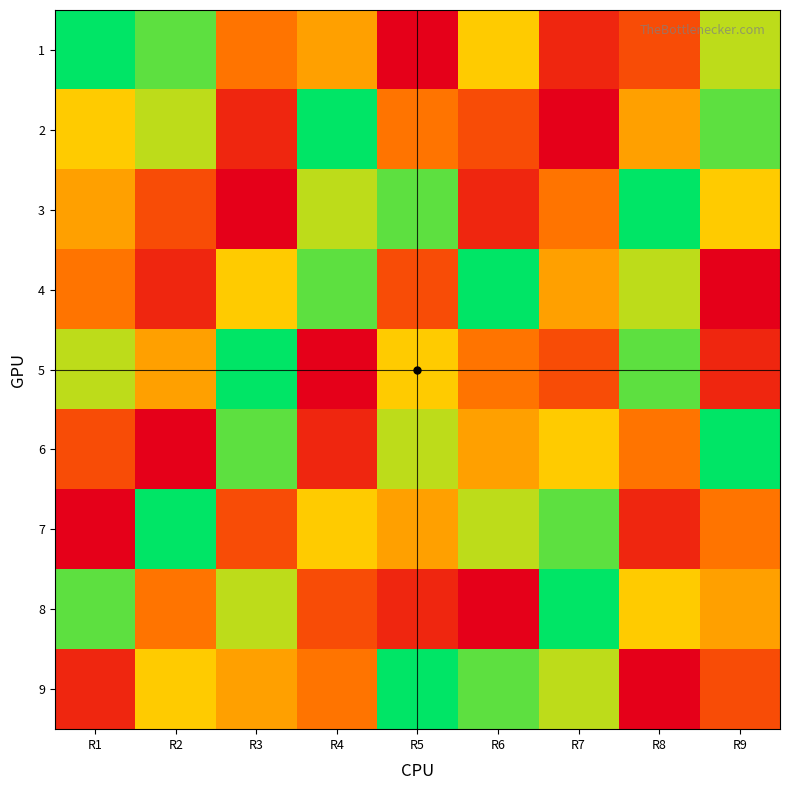

Which category has the lowest value across all series?

R5